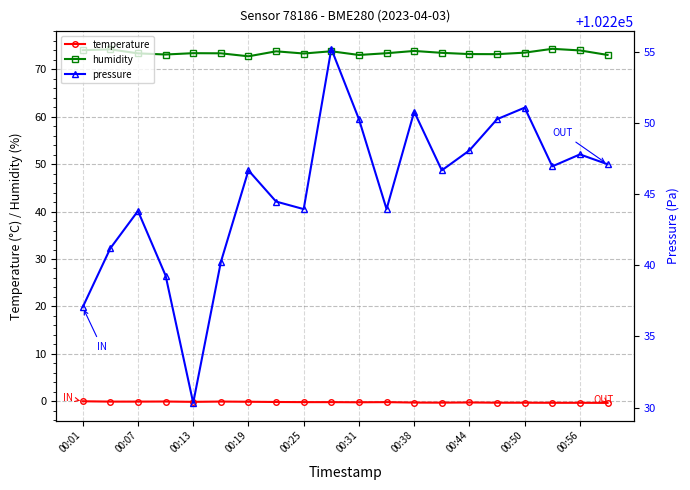

True or false: humidity has more than 2 interior local peaks.

True